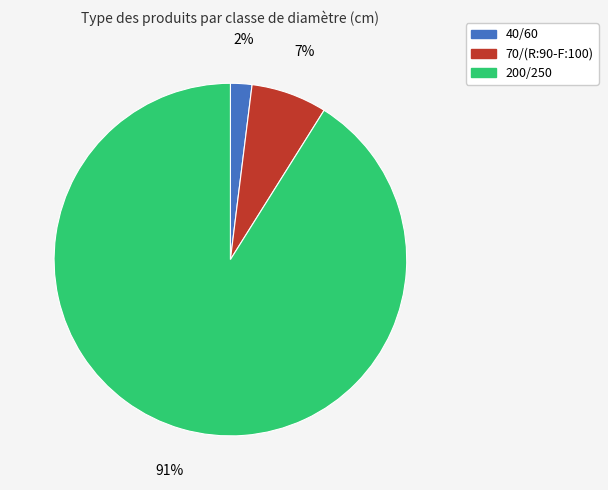

Which slice represents more than half of the pie?

200/250